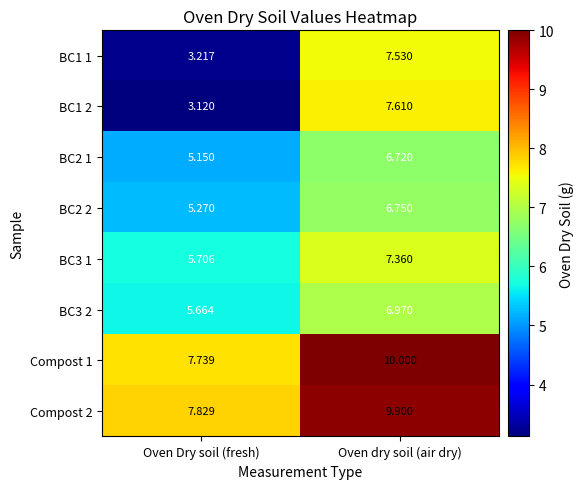

How many data points does each series have?

2